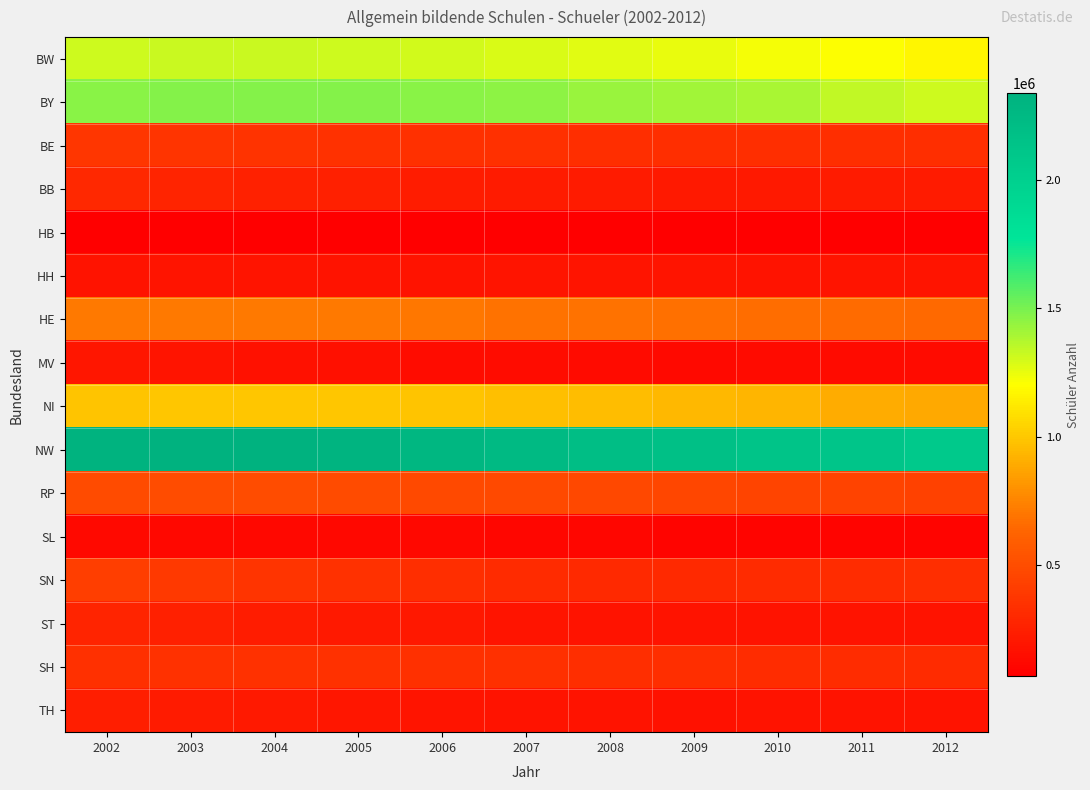

Which label corresponds to the largest value in the chart?

2003